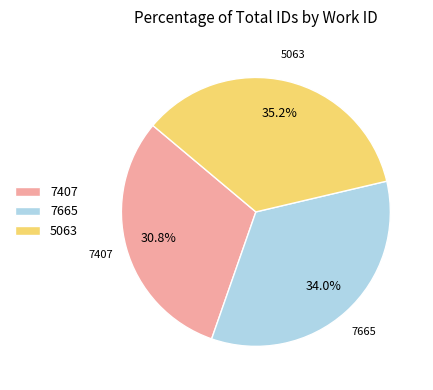

Does 7407 represent more than half of the total?

No